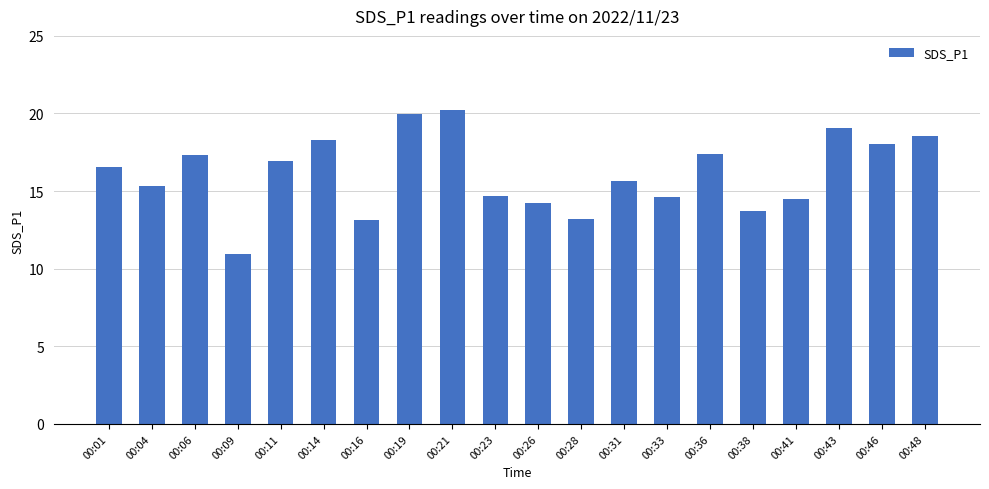

What is the difference between the maximum and second lowest values?

7.1